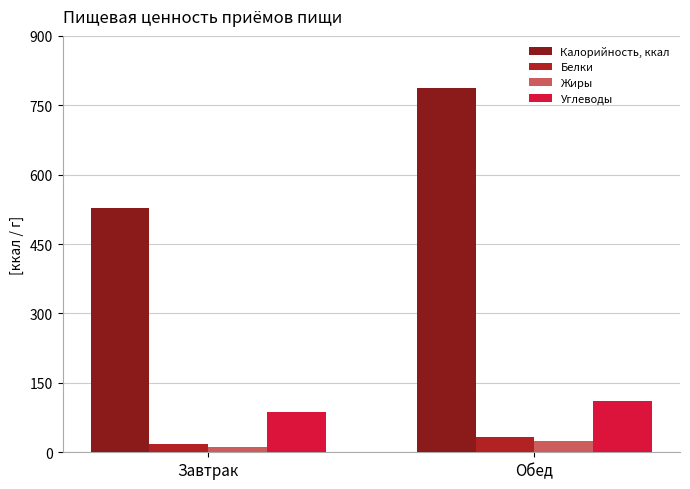

At how many categories does at least one series exceed 357?

2